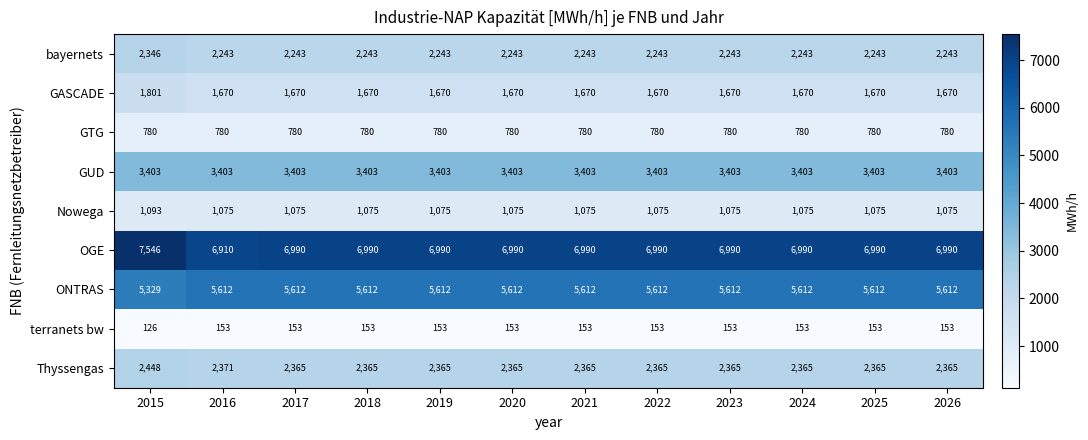

How many data points does each series have?

12